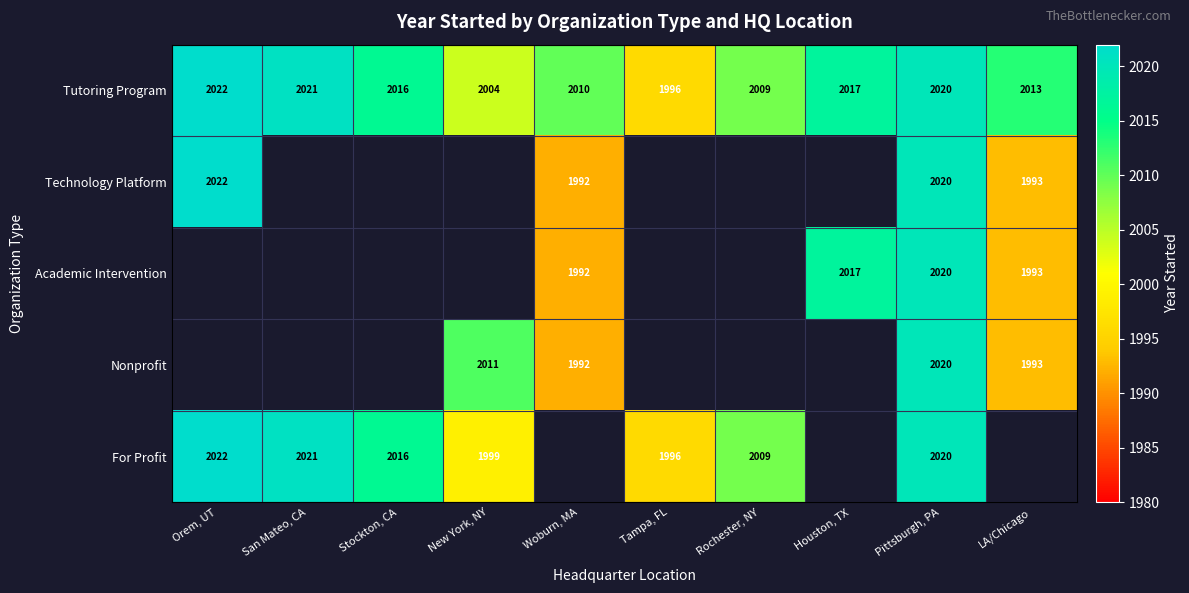

List the labels in order of Tutoring Program value, largest first.

Orem, UT, San Mateo, CA, Pittsburgh, PA, Houston, TX, Stockton, CA, LA/Chicago, Woburn, MA, Rochester, NY, New York, NY, Tampa, FL